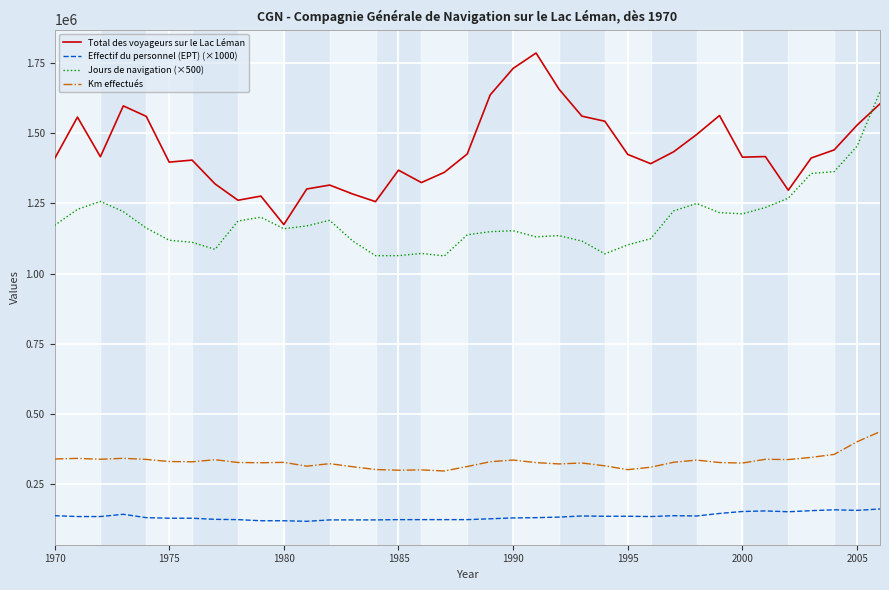

True or false: Jours de navigation (×500) and Km effectués cross at least once.

False